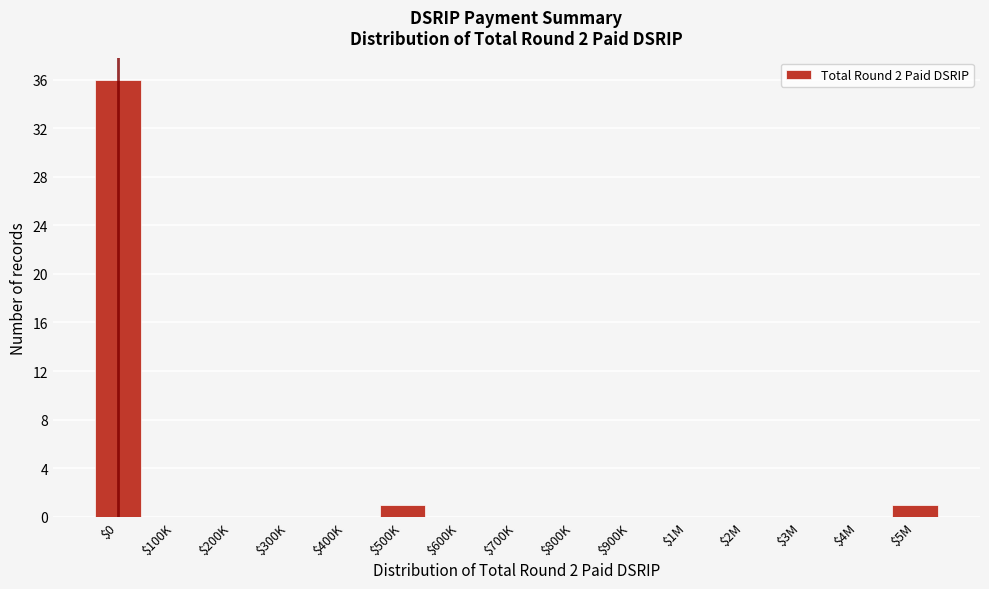

True or false: the data shows -16 at $900K.

False